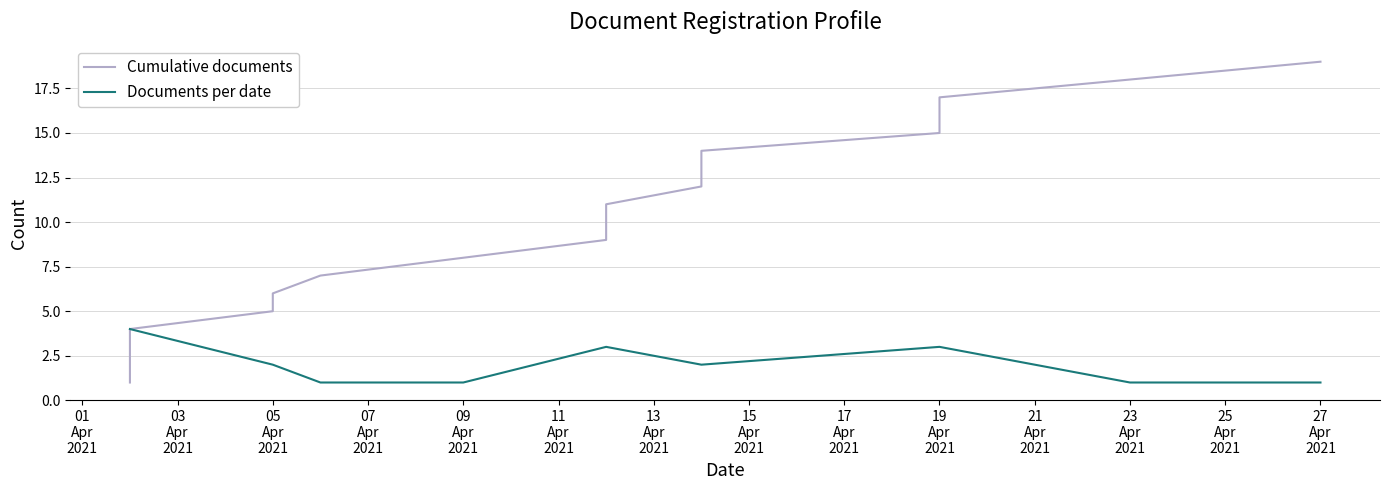

Between 17
Apr
2021 and 14, which series saw the biggest shift?

Cumulative documents